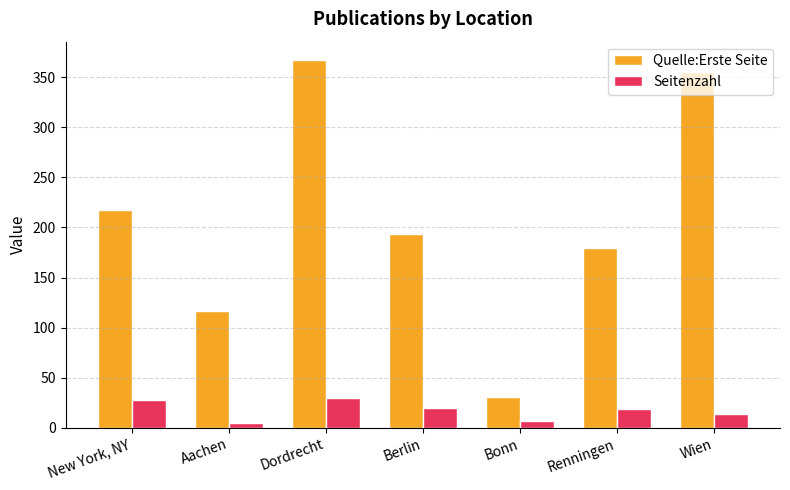

Where does the Seitenzahl series first go above 19?

New York, NY